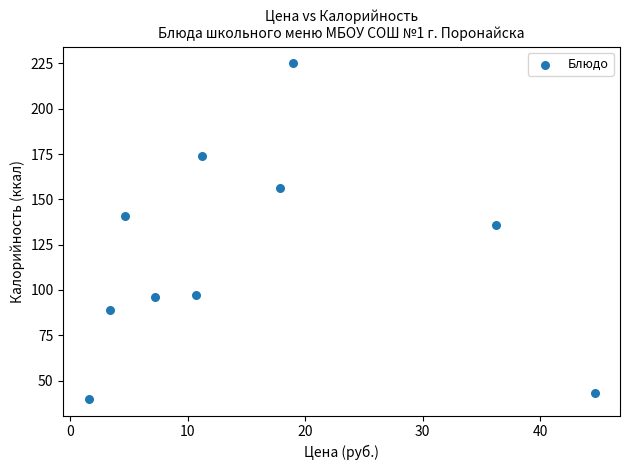

What Y value in the scatter plot is closest to 132?

136